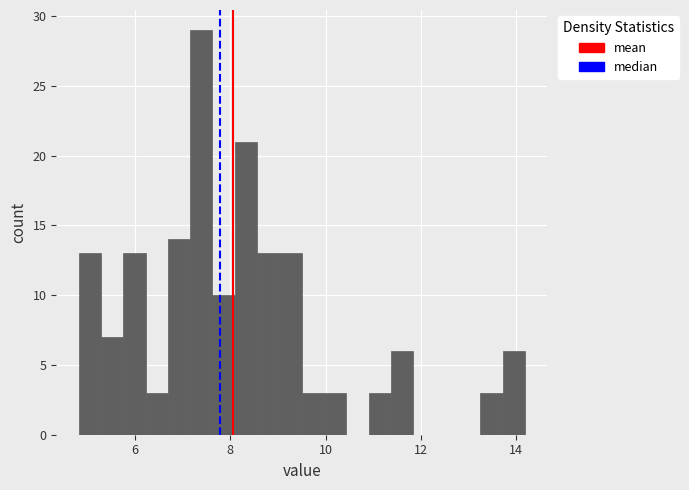

Read against the x-axis, roughly where is the centre of the tallest bar?

7.4